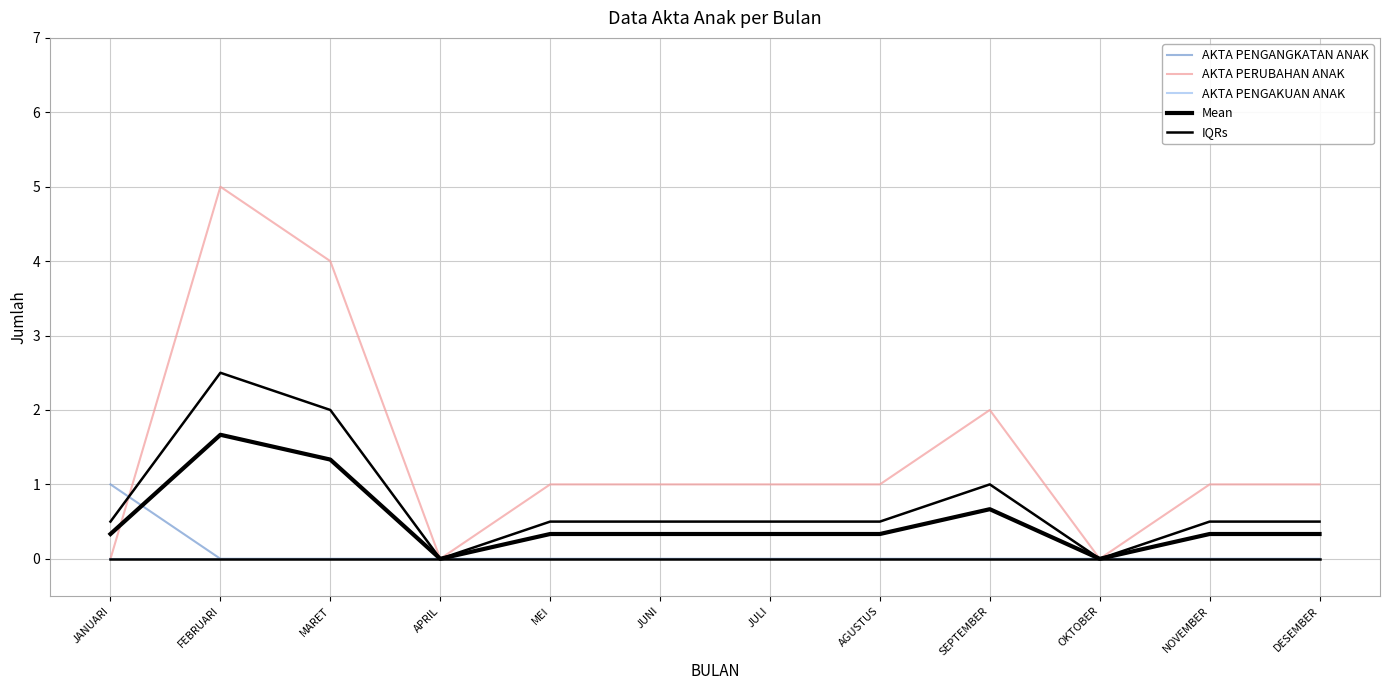

Count the number of data series in this chart.

5